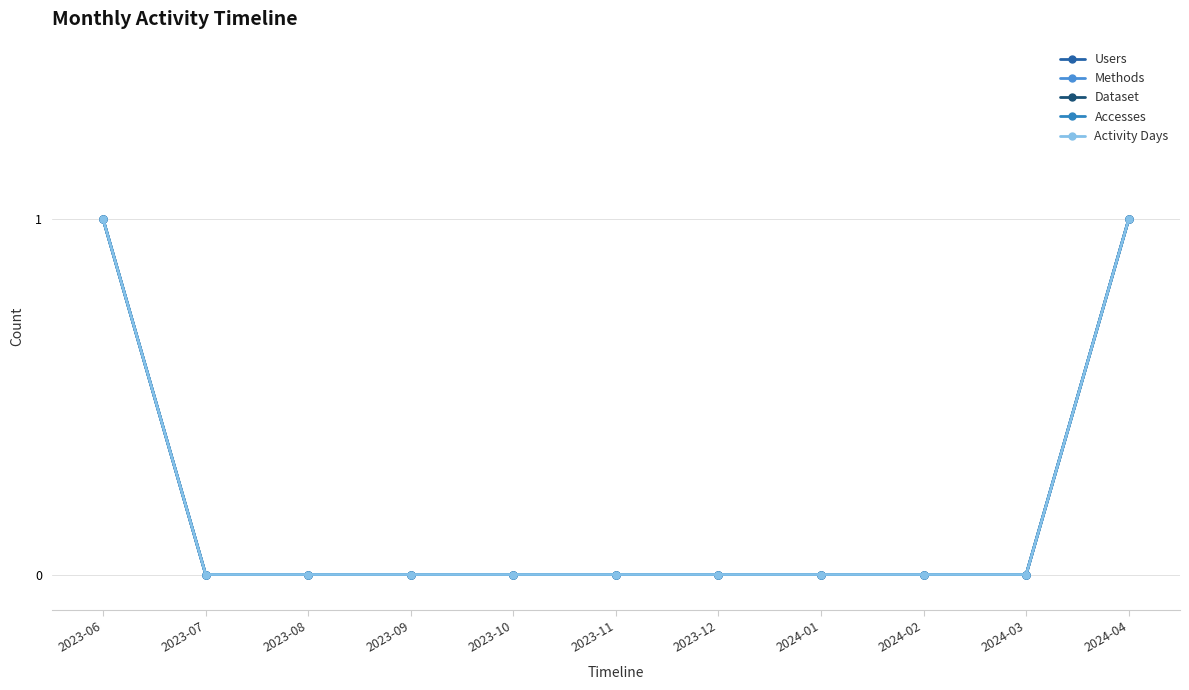

At 2023-11, list the series in order from largest to smallest.

Users, Methods, Dataset, Accesses, Activity Days